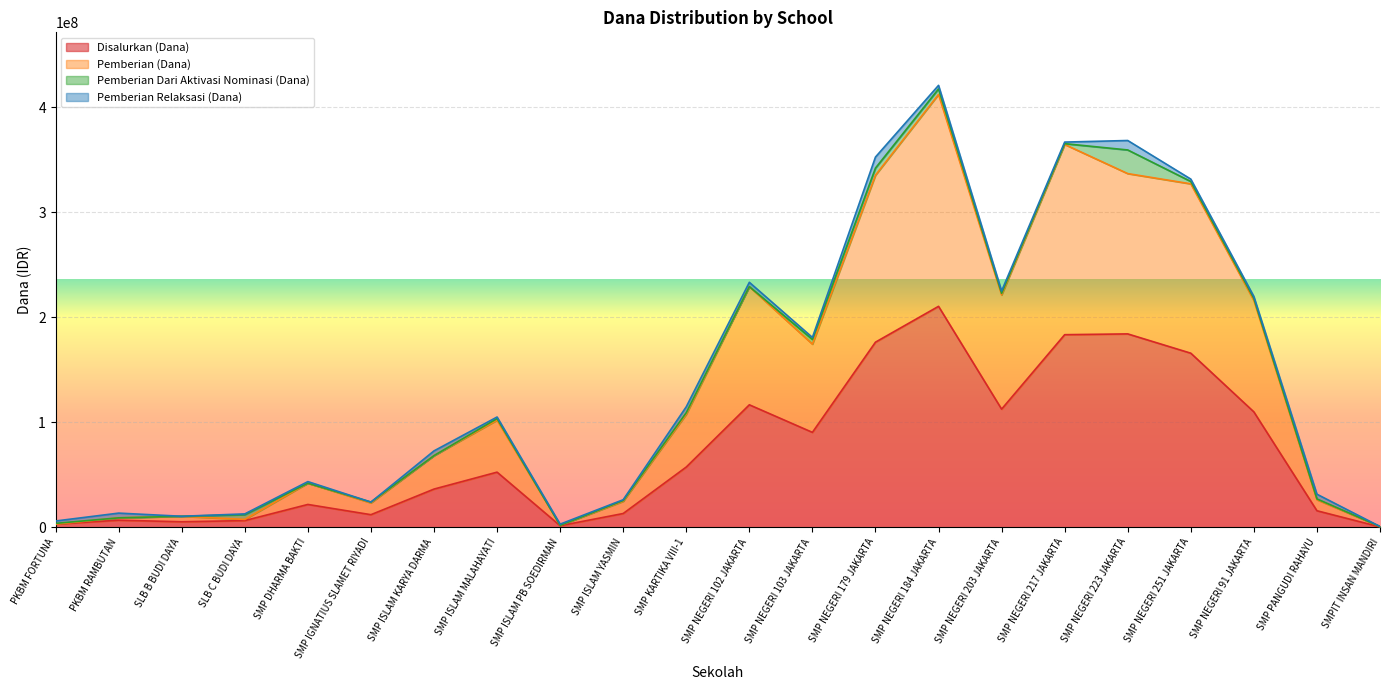

At which label is Disalurkan (Dana) closest to 105375000?

SMP NEGERI 91 JAKARTA